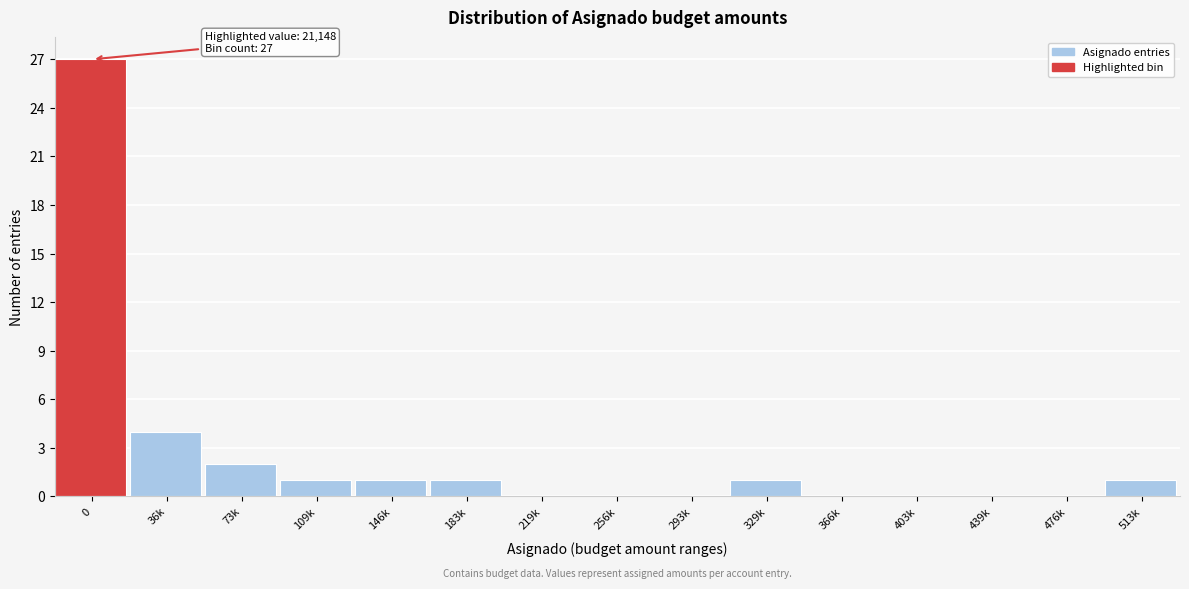

Reading left to right, extract all data points from this chart.

0=27	36k=4	73k=2	109k=1	146k=1	183k=1	219k=0	256k=0	293k=0	329k=1	366k=0	403k=0	439k=0	476k=0	513k=1